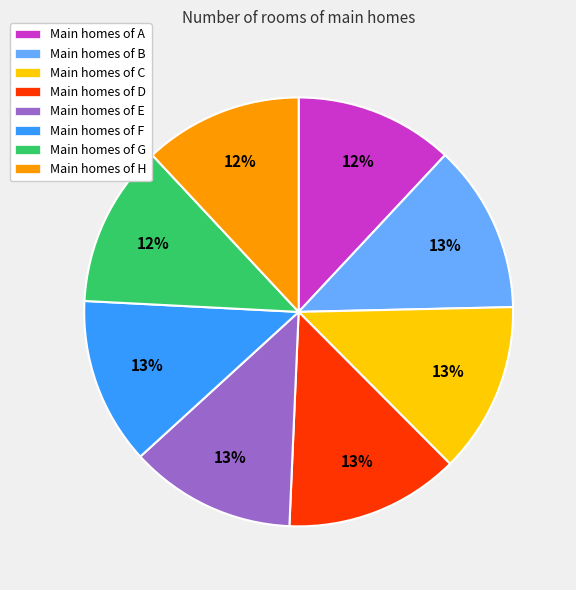

Count the number of slices in the pie.

8